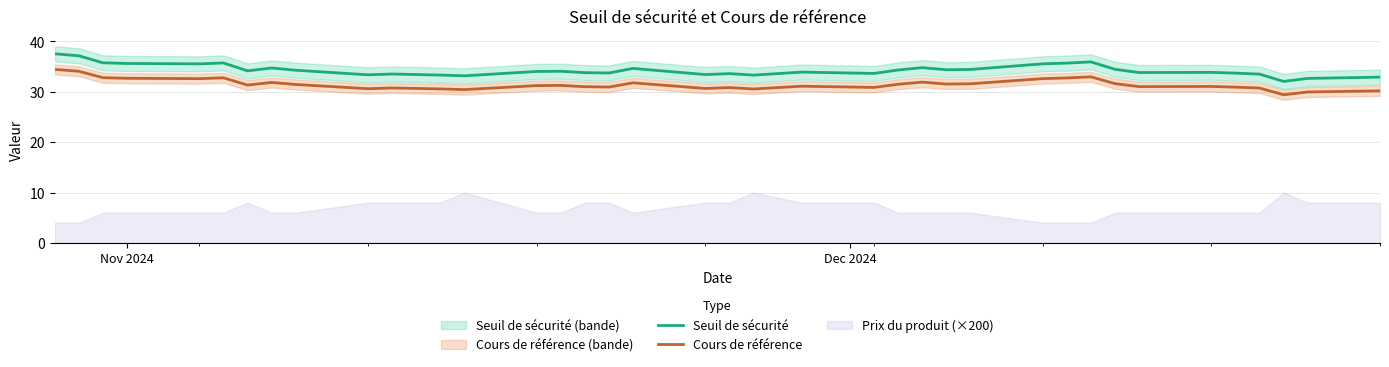

True or false: Cours de référence and Seuil de sécurité cross at least once.

False